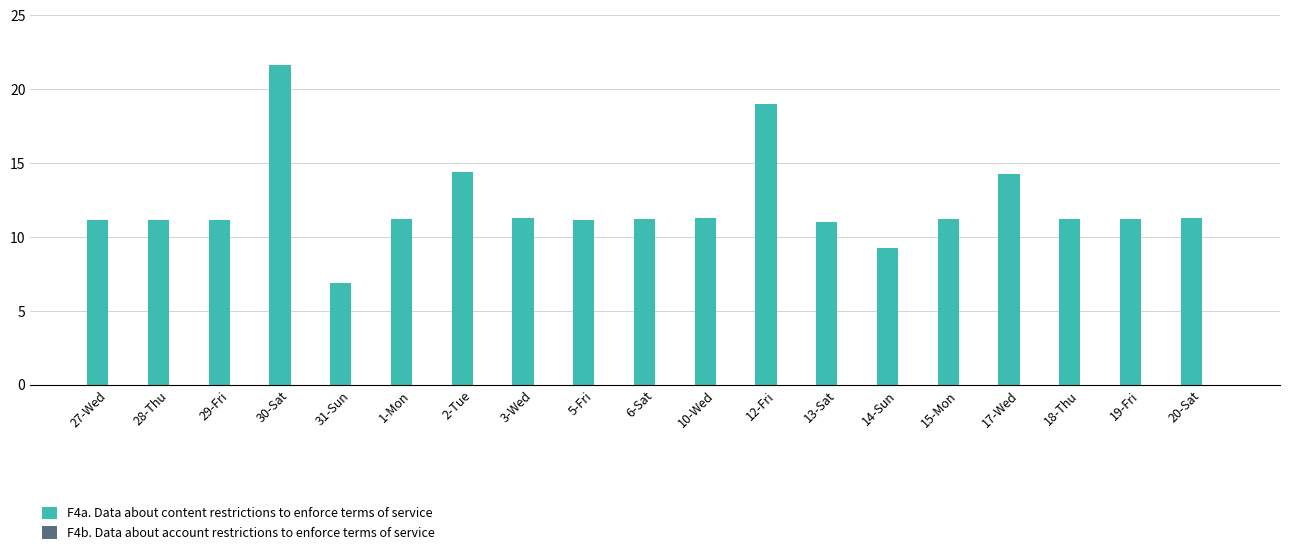

Which label corresponds to the smallest value in the chart?

31-Sun